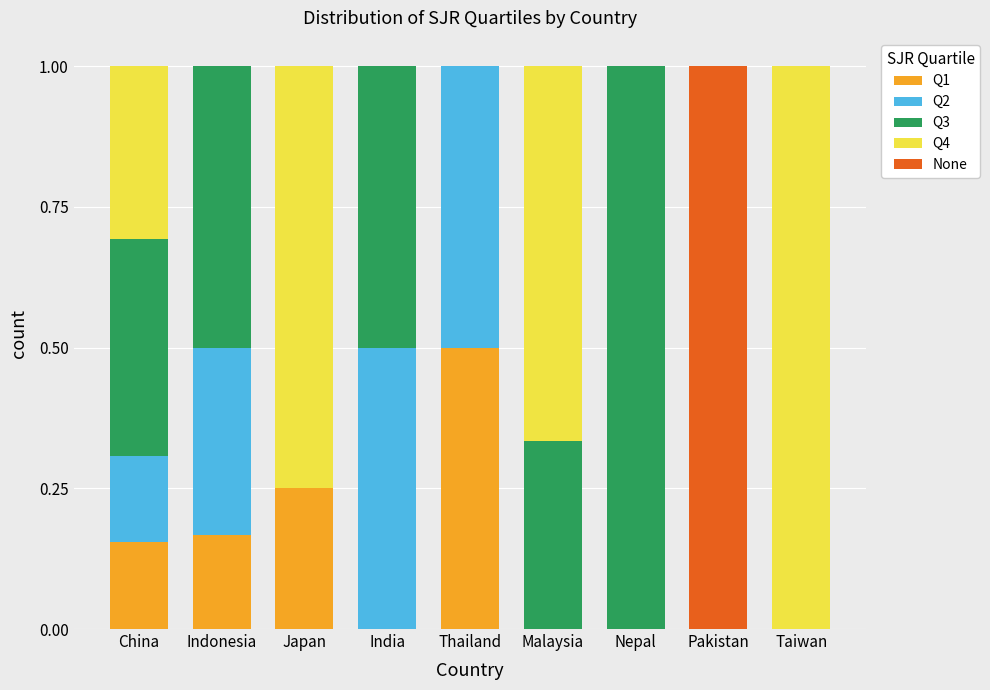

What is the sum of all Q1 values?

1.1